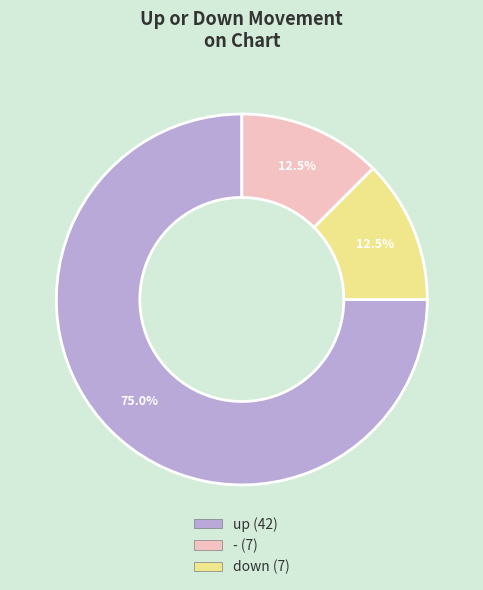

Is there a majority slice in this chart?

Yes